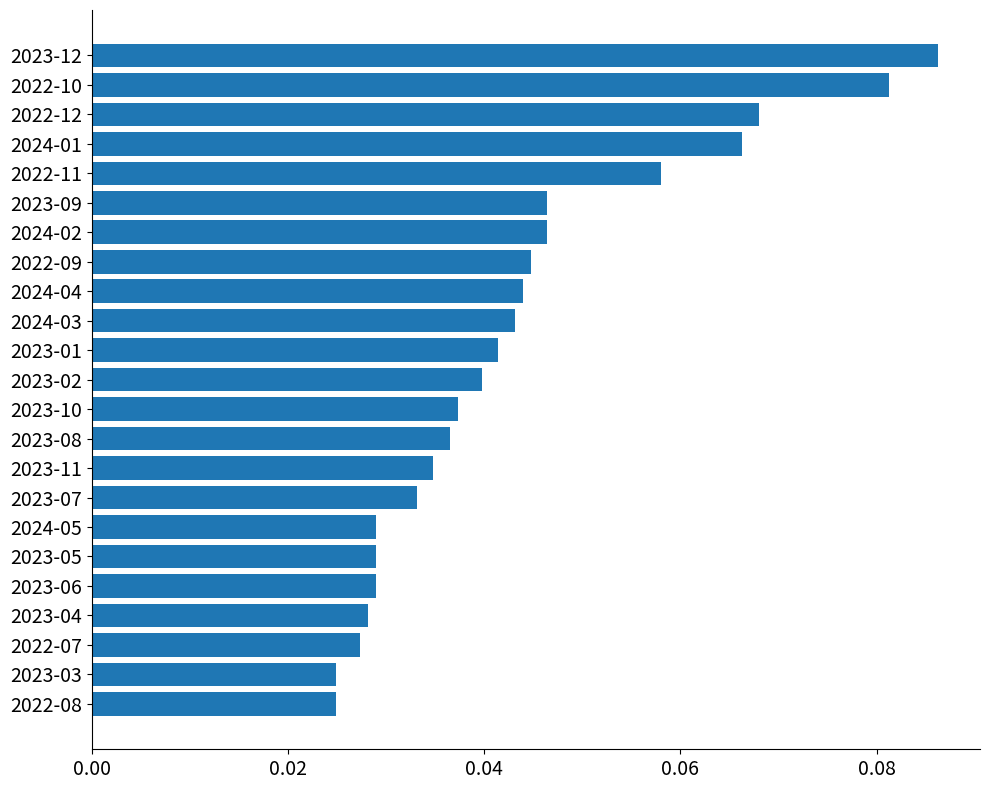

Does the chart contain any negative values?

No